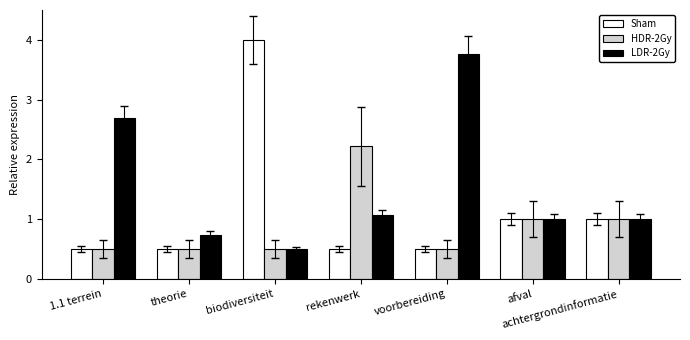

Does the chart contain any negative values?

No